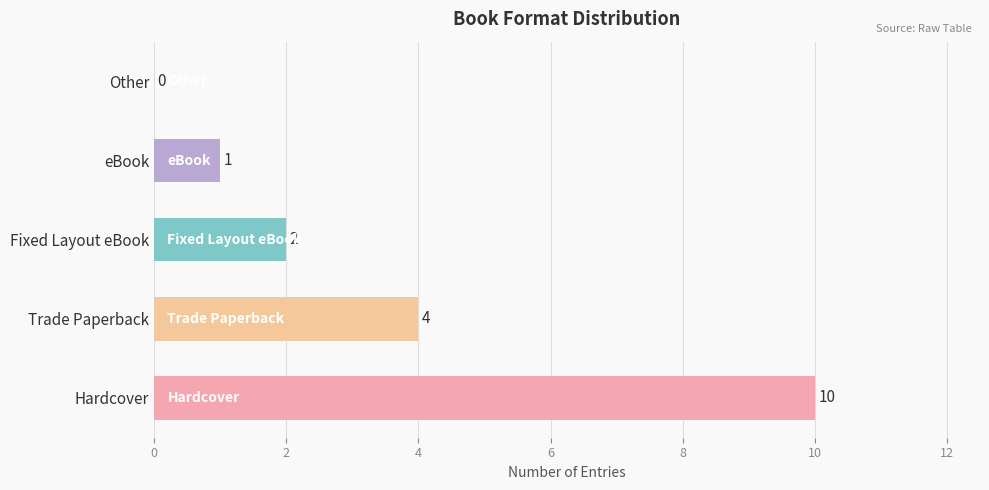

What is the greatest value displayed?

10